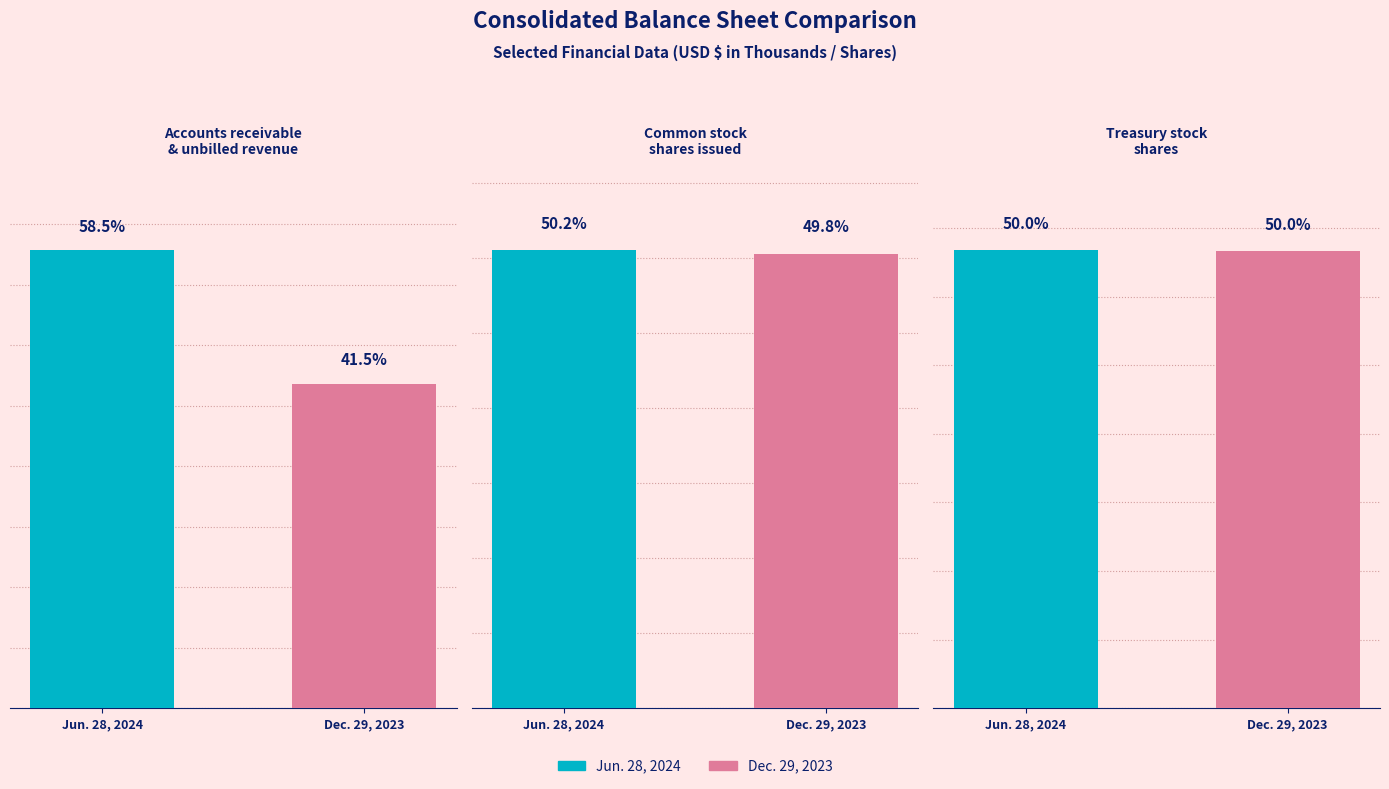

The Dec. 29, 2023 series shows 590 at Accounts receivable
& unbilled revenue. True or false?

False